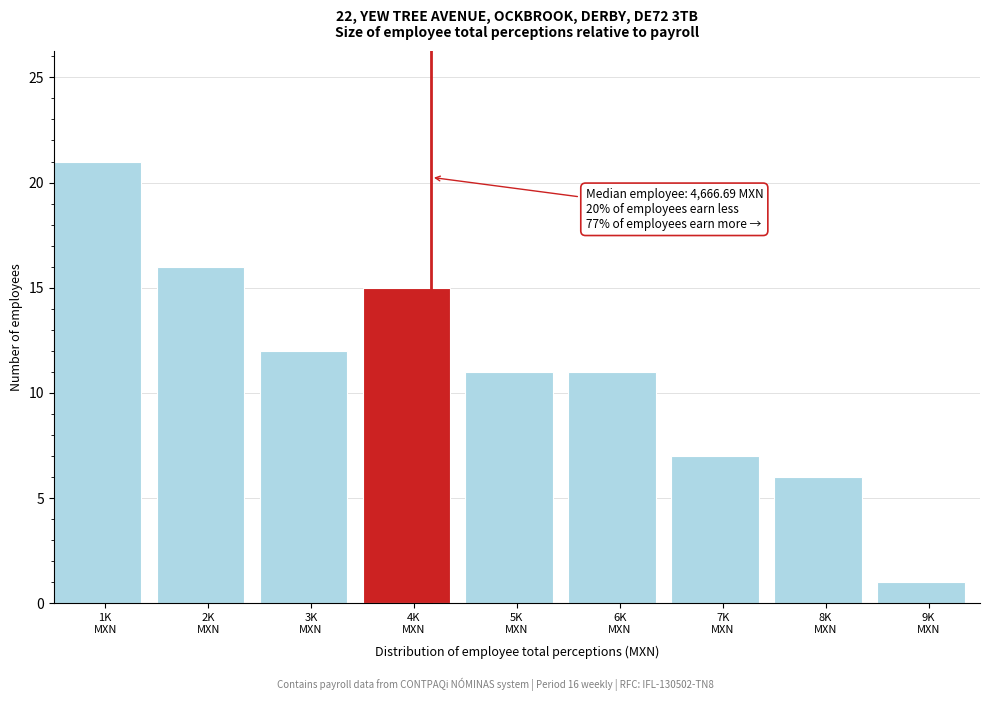

Reading left to right, what are all the values shown in this chart?

21	16	12	15	11	11	7	6	1